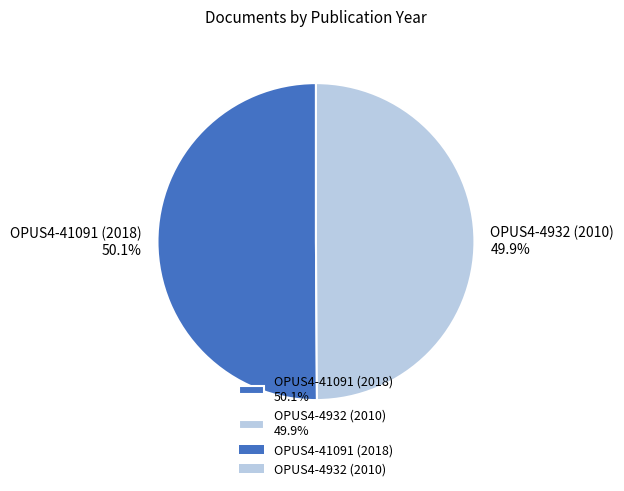

Is there any slice that represents more than half of the pie?

Yes